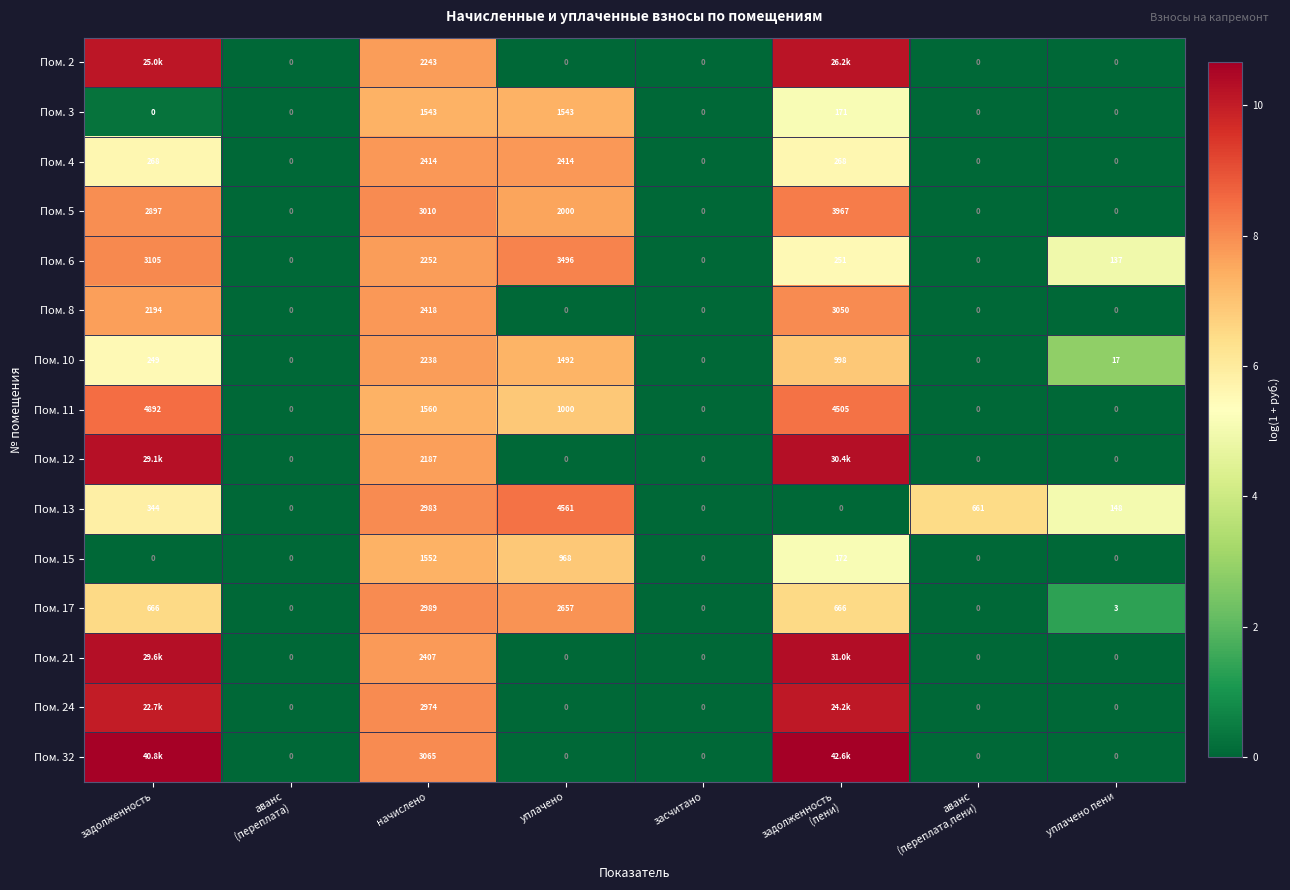

Where is Пом. 8 nearest to the value 1525?

задолженность